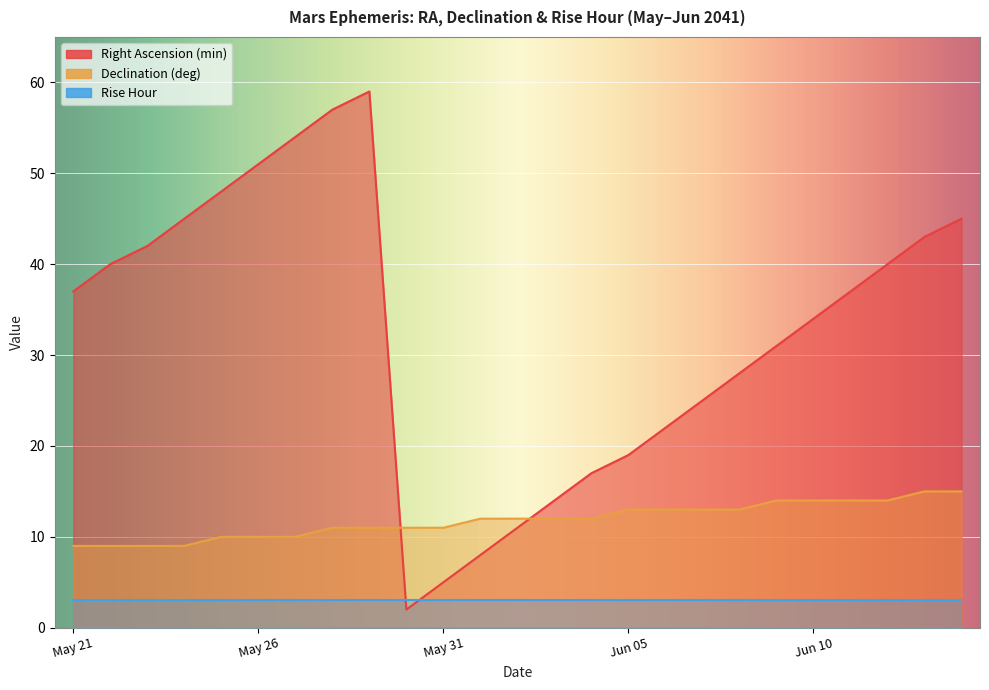

Which label corresponds to the largest value in the chart?

May 29